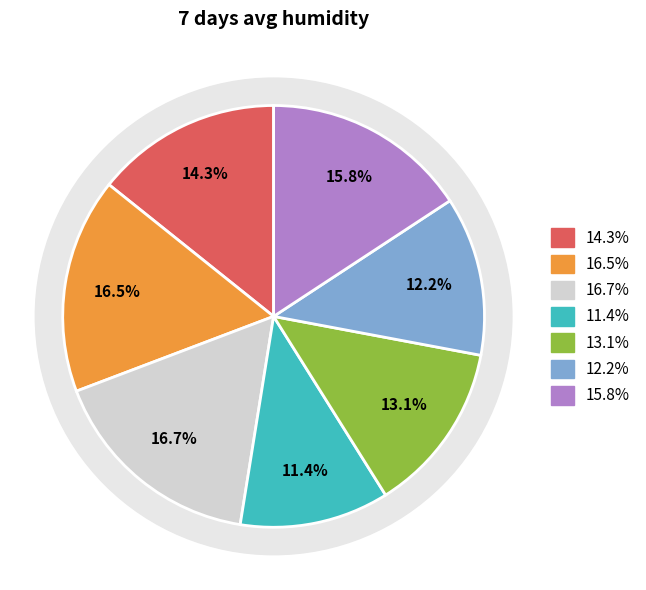

To the nearest percent, what percentage of the pie is 2019-01-08?

17%